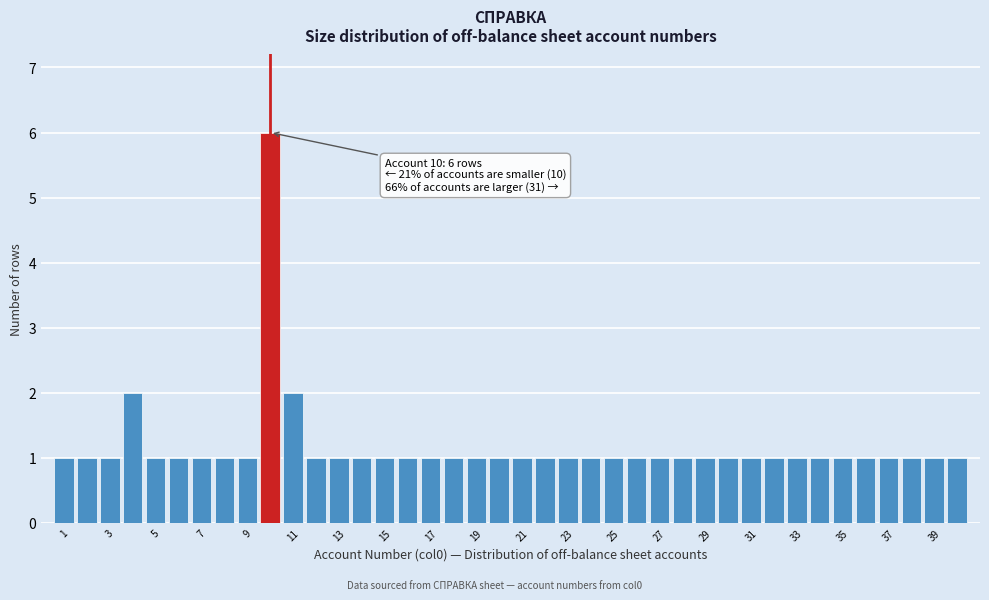

Over which range of the x-axis is the bar tallest?

9.5 to 10.5